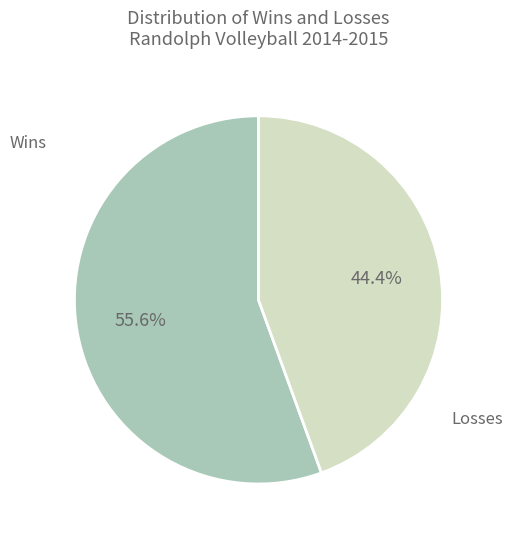

How many slices are in this pie chart?

2